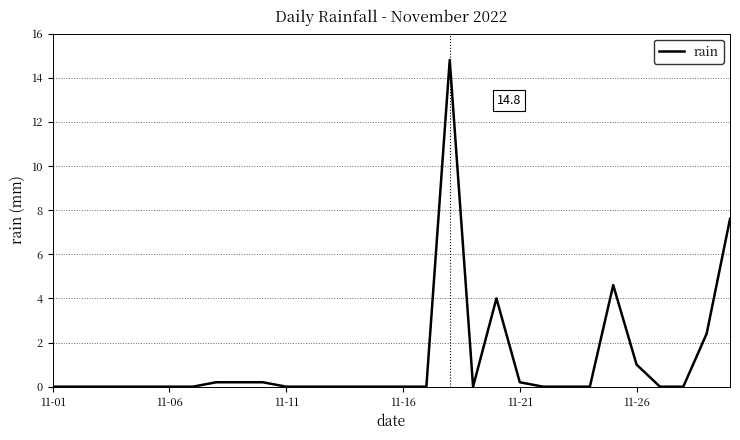

What is the difference between the maximum and minimum values?

14.8